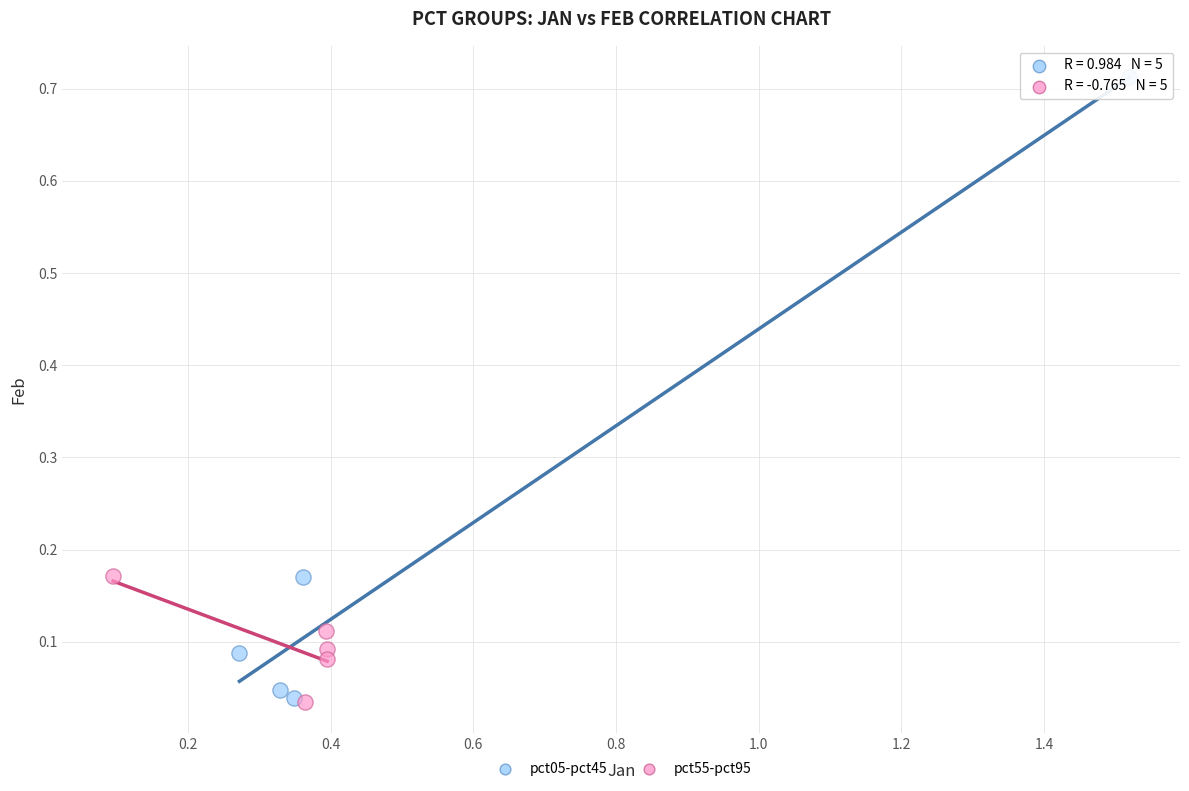

Which series has the largest Y range (max minus min)?

pct05-pct45